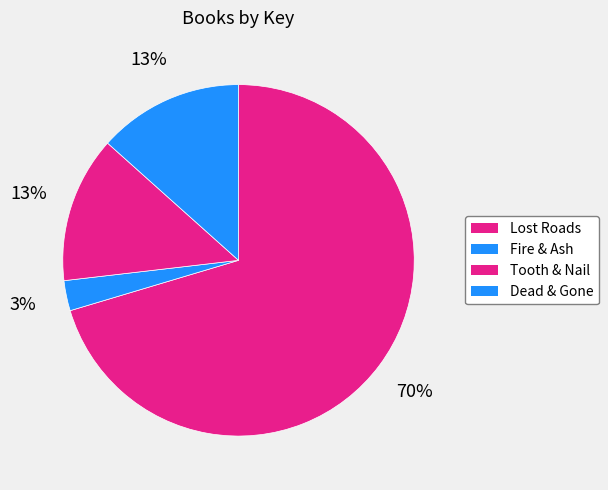

Combined, do Lost Roads and Tooth & Nail account for over 50%?

Yes